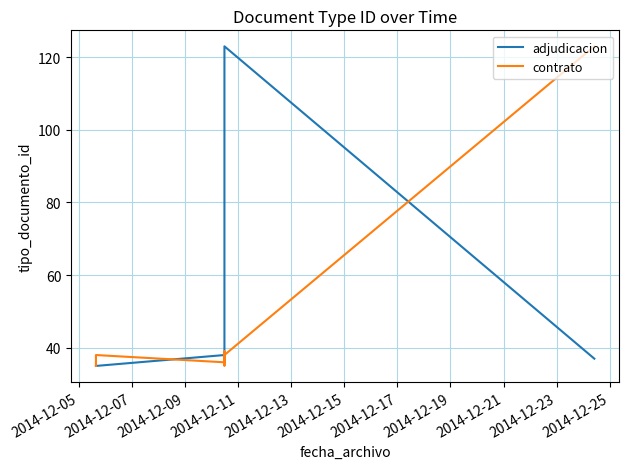

What is the lowest value of the adjudicacion series?

35